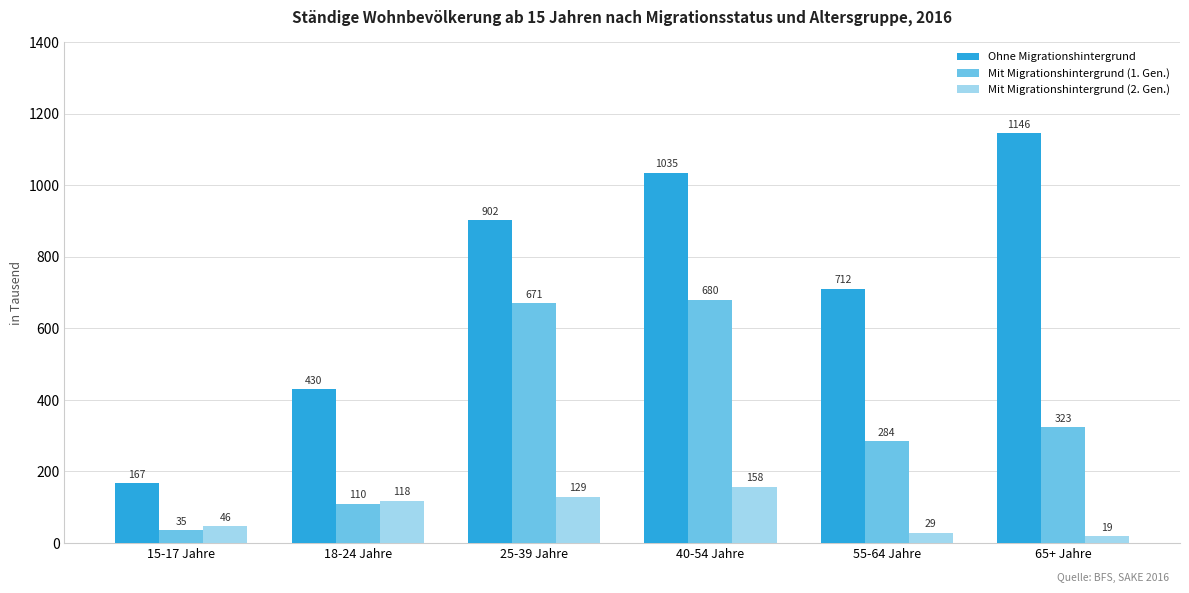

What is the difference between the Mit Migrationshintergrund (1. Gen.) values at 55-64 Jahre and 15-17 Jahre?

249.0